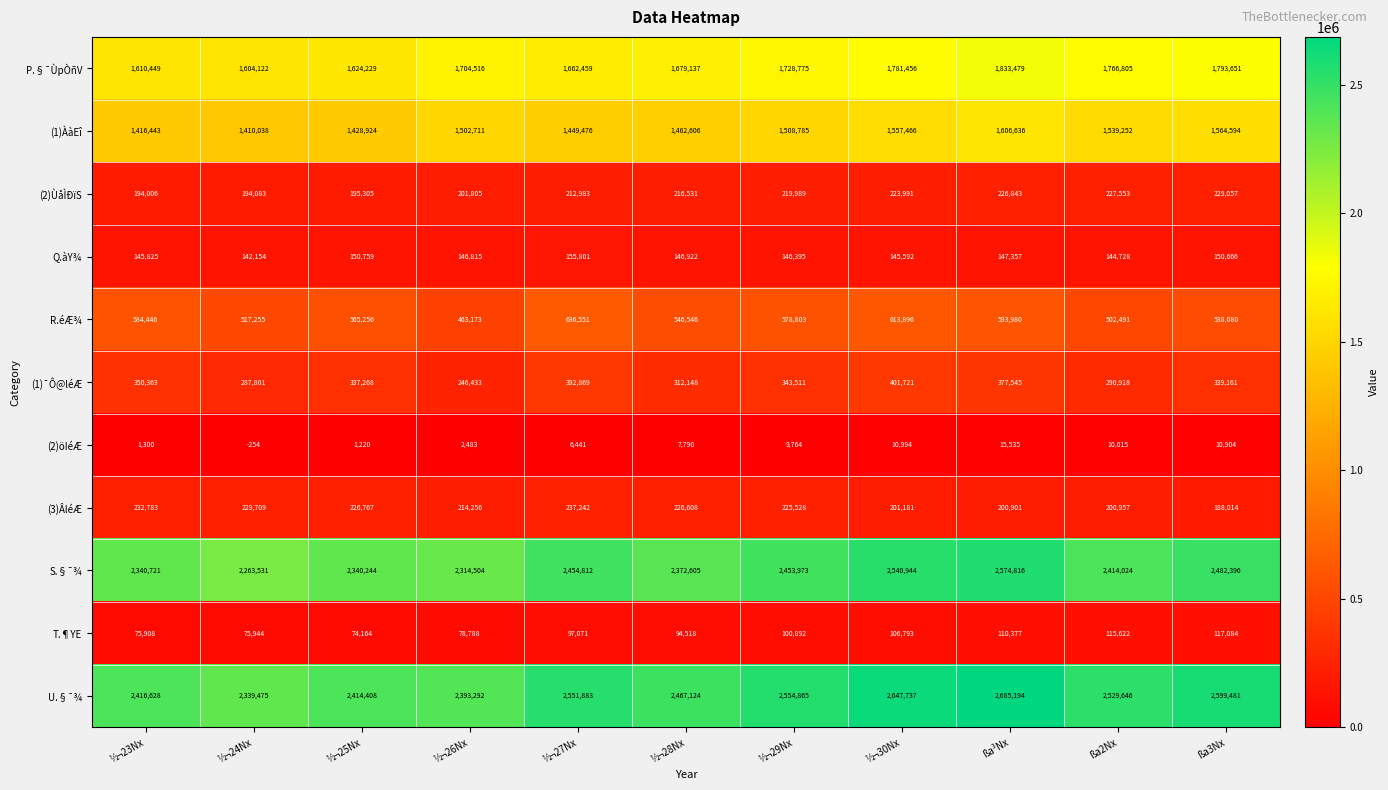

Rank the series by their maximum value, from highest to lowest.

U.§¯¾, S.§¯¾, P.§¯ÙpÒñV, (1)ÀàEî, R.éÆ¾, (1)¯Ô@léÆ, (3)ÂléÆ, (2)ÙåÌÐïS, Q.àY¾, T.¶YE, (2)öIéÆ